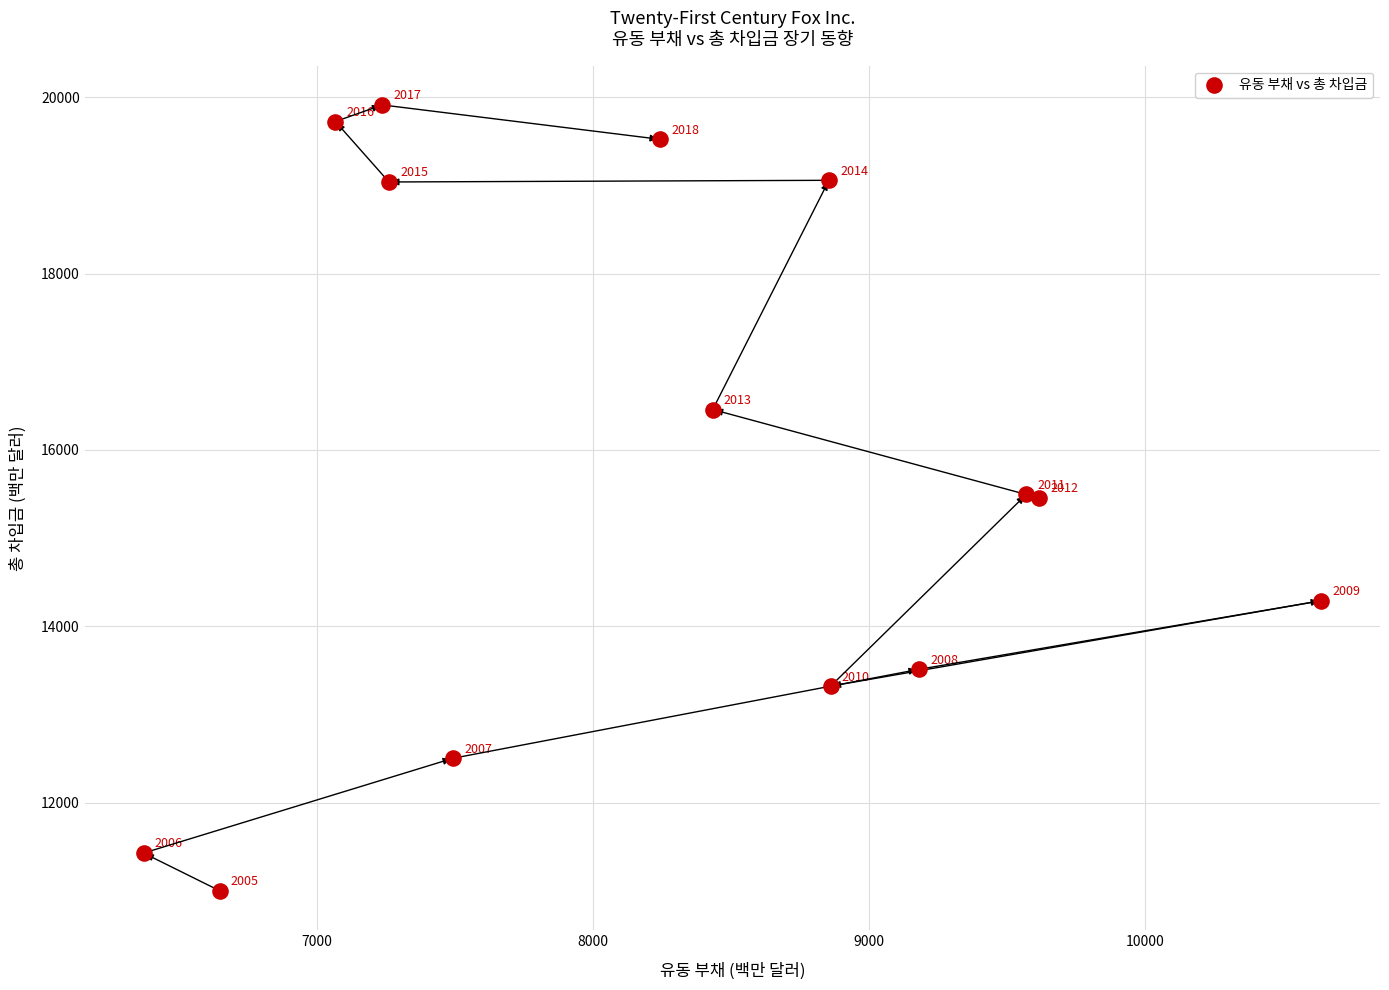

What Y value in the scatter plot is closest to 15456?

15455